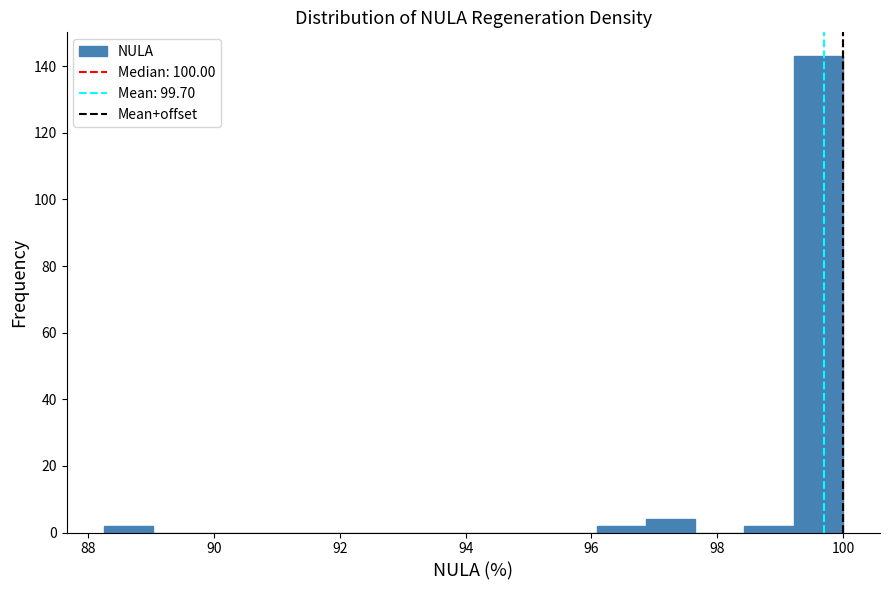

Read against the x-axis, roughly where is the centre of the tallest bar?

99.6